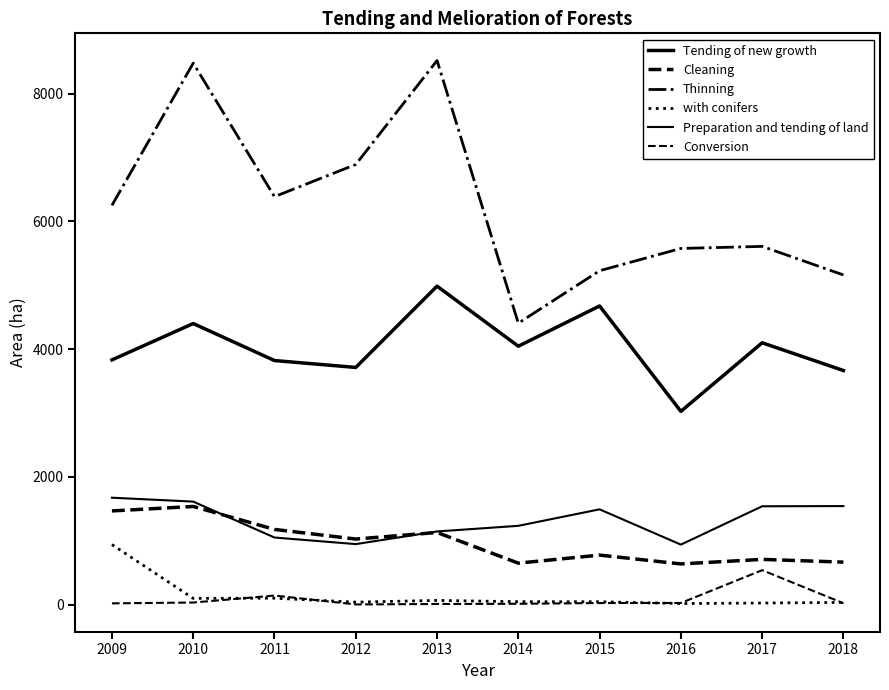

How many categories are shown in the chart?

10